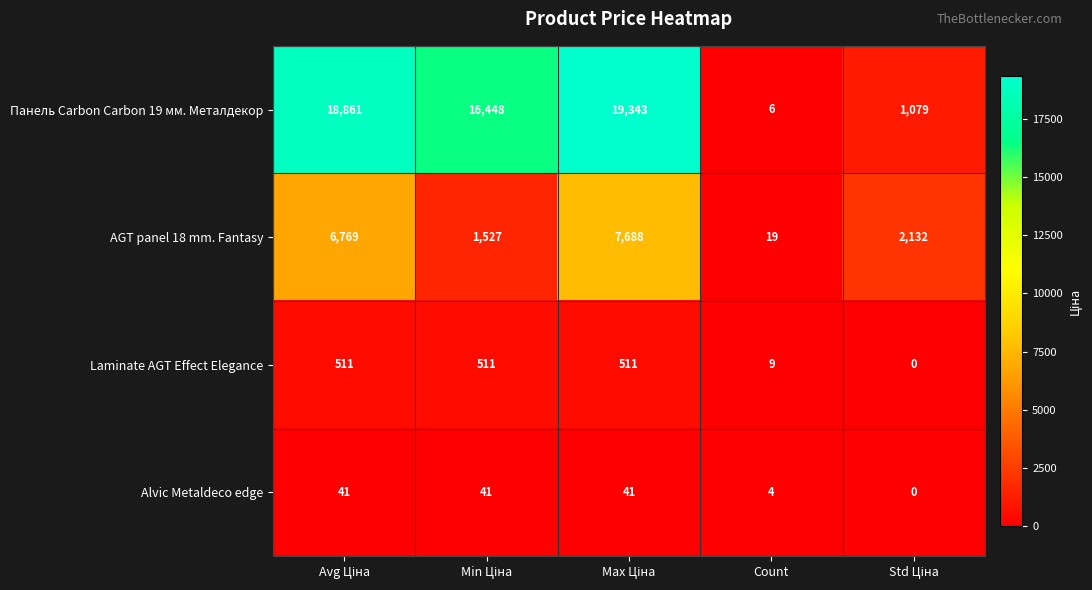

Which series has the largest total across all categories?

Панель Carbon Carbon 19 мм. Металдекор